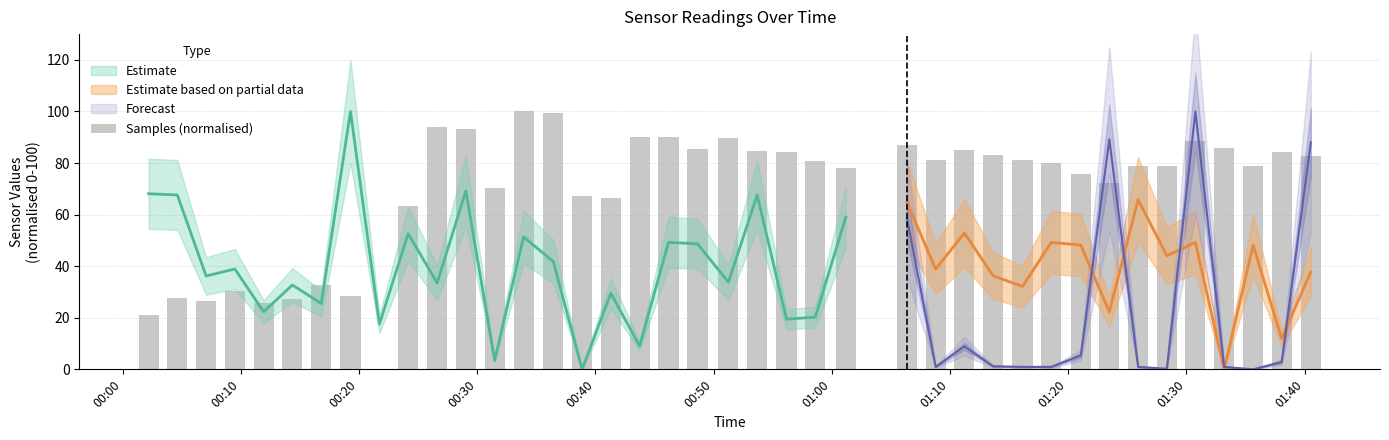

What is the ratio of the value at 00:10 to the value at 00:40?

0.5